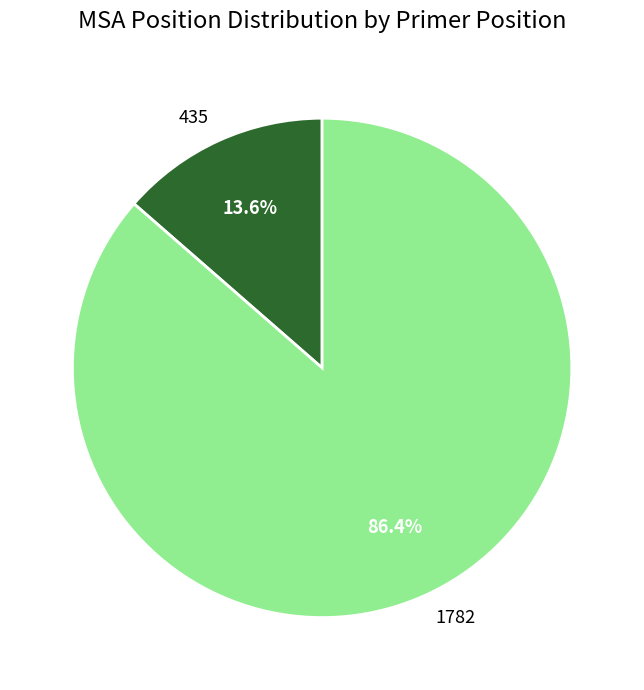

To the nearest percent, what portion does 1782 represent?

86%